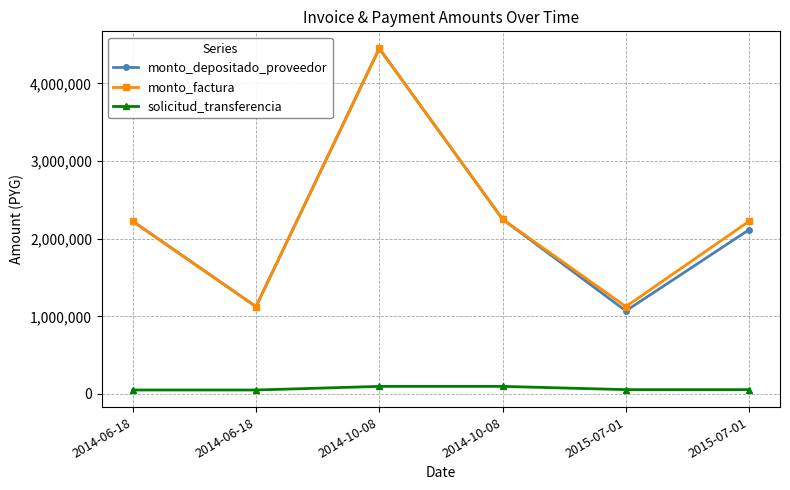

Which series has the largest range (max minus min)?

monto_depositado_proveedor